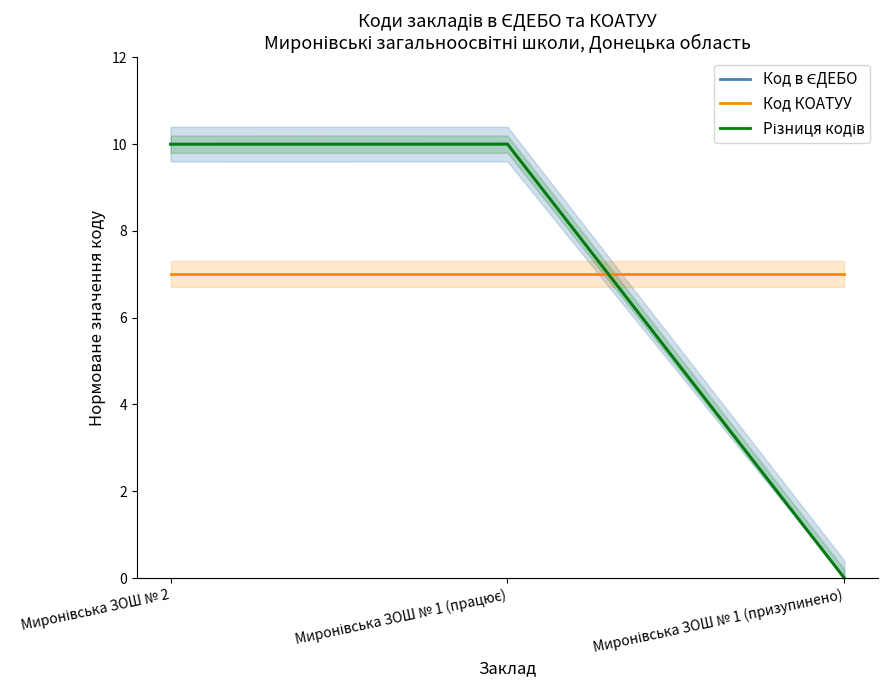

Count the number of data series in this chart.

3